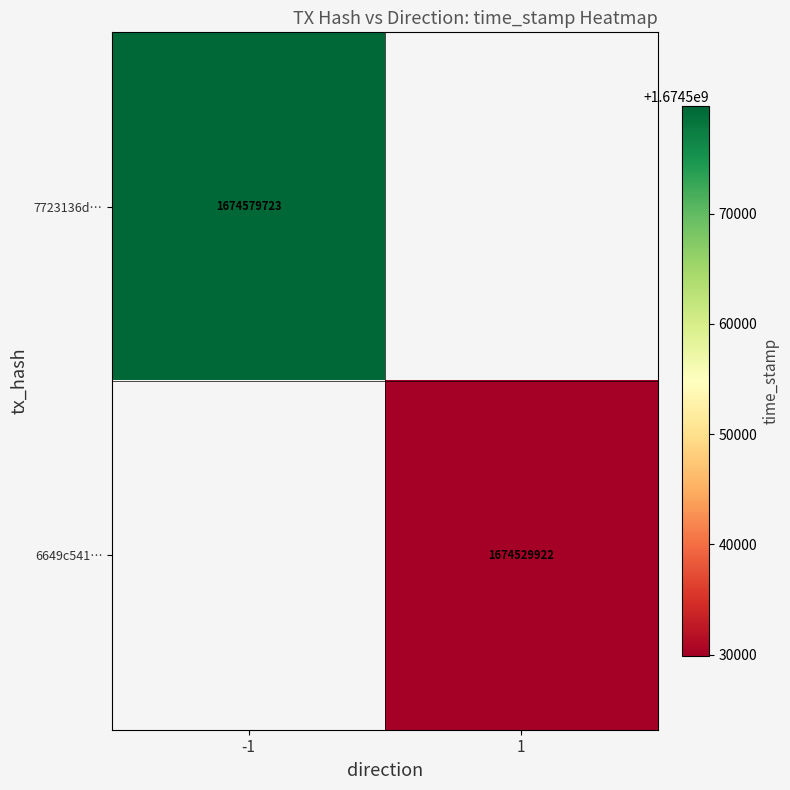

Is the value of 6649c541… at 1 greater than the value of 7723136d… at -1?

No